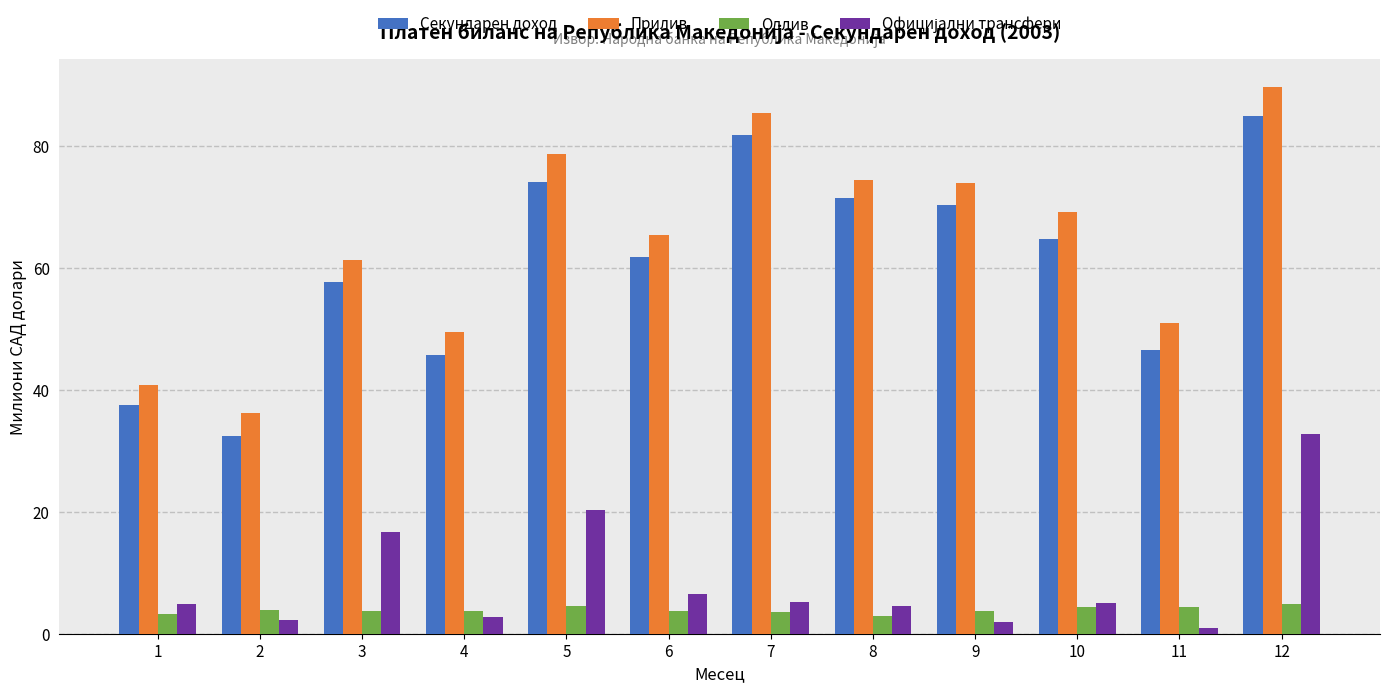

The Секундарен доход series shows 70.4 at 9. True or false?

True